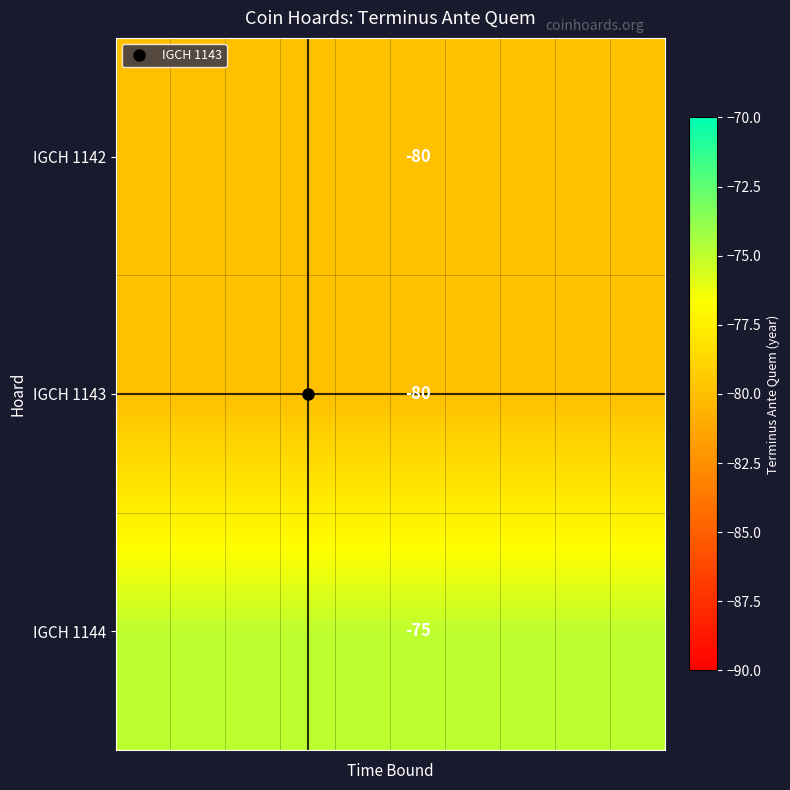

What is the maximum value shown in the chart?

-75